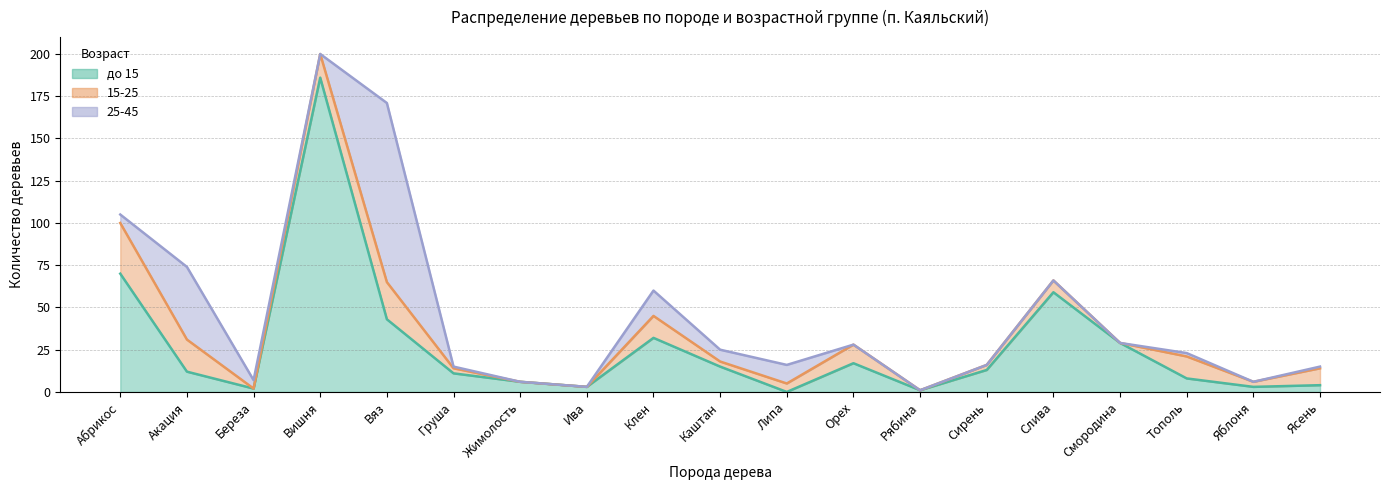

How many intersections are there between 25-45 and 15-25?

5